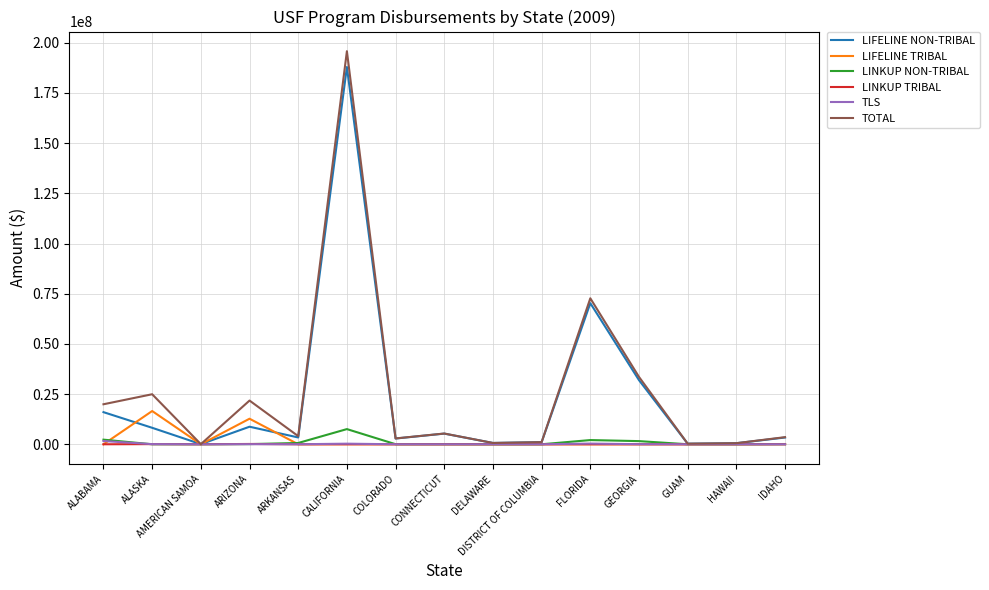

Which series has the widest spread of values?

TOTAL